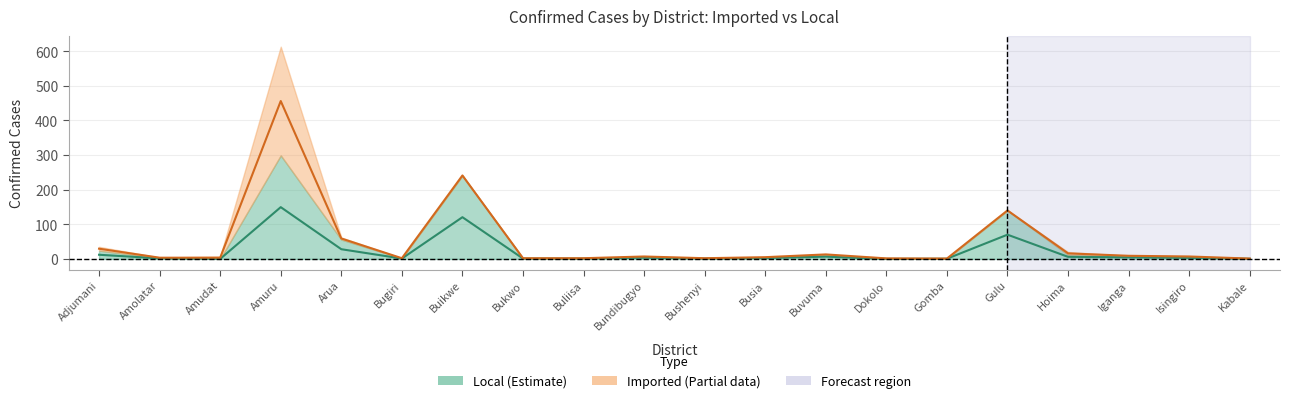

Where is the first local maximum?

Amuru